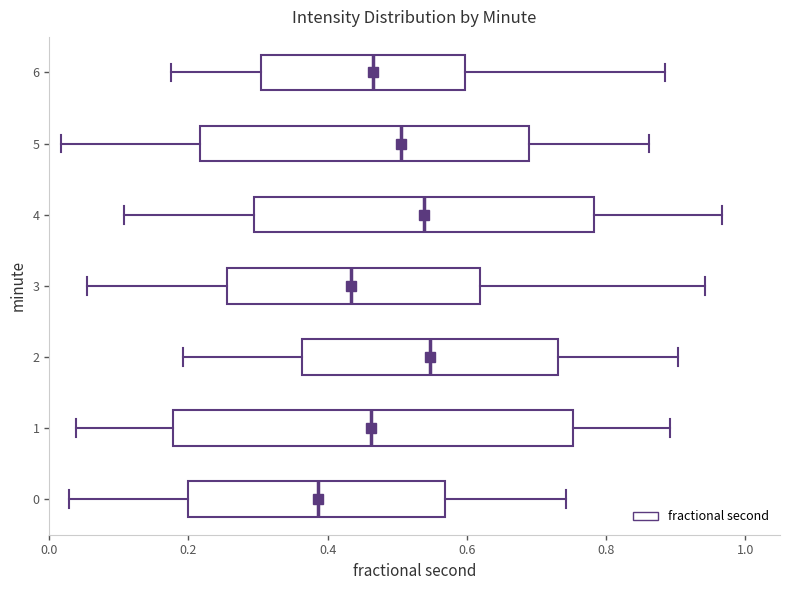

Reading bottom to top, transcribe this box plot: for each box, give where its median line is, the range the box spans, and where its two whiskers end, as read against the x-axis. The values are not printed on the chart, so give them approximately, as read against the axis.

0: median 0.38, box 0.20 to 0.56, whiskers 0.02 to 0.74
1: median 0.46, box 0.18 to 0.76, whiskers 0.04 to 0.90
2: median 0.54, box 0.36 to 0.74, whiskers 0.20 to 0.90
3: median 0.44, box 0.26 to 0.62, whiskers 0.06 to 0.94
4: median 0.54, box 0.30 to 0.78, whiskers 0.10 to 0.96
5: median 0.50, box 0.22 to 0.68, whiskers 0.02 to 0.86
6: median 0.46, box 0.30 to 0.60, whiskers 0.18 to 0.88